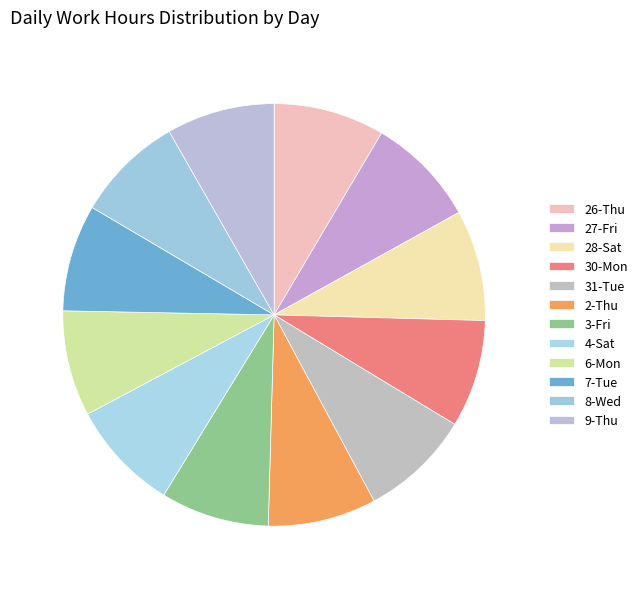

To the nearest percent, what is the average slice percentage?

8%